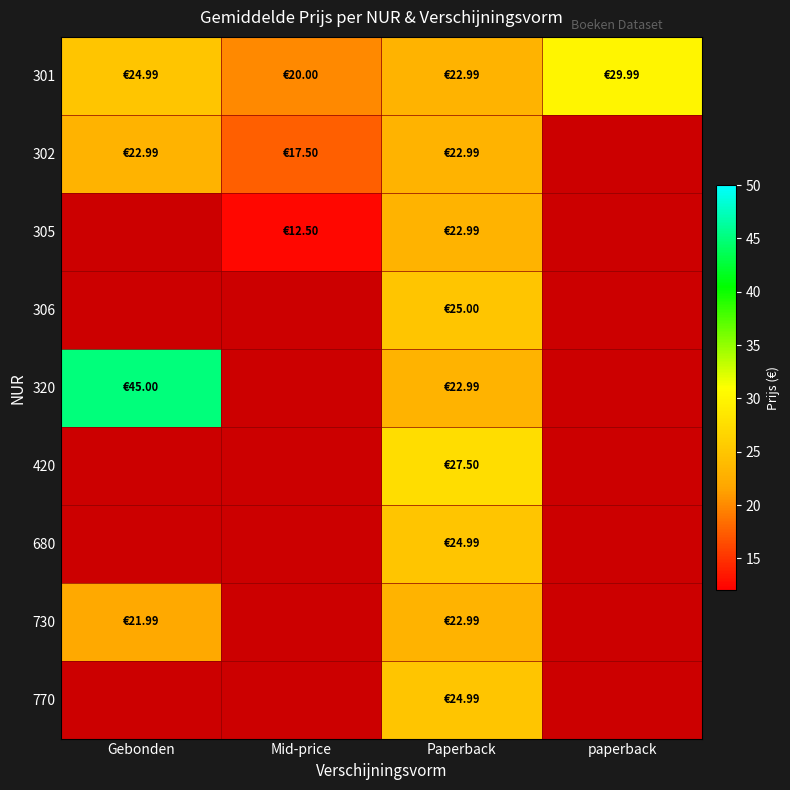

How many positive values does the 302 series have?

3